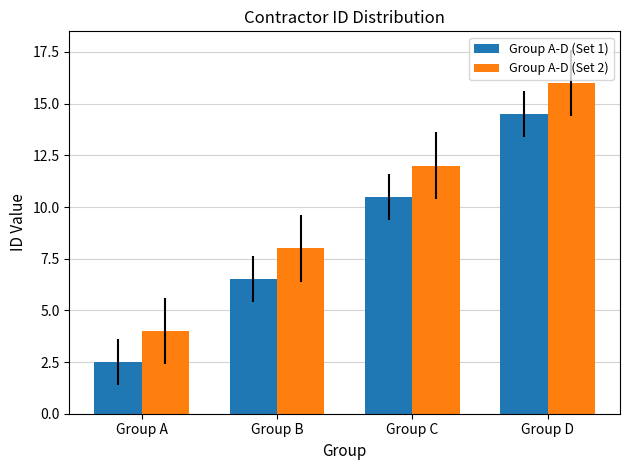

What are all the series names shown in the legend?

Group A-D (Set 1), Group A-D (Set 2)